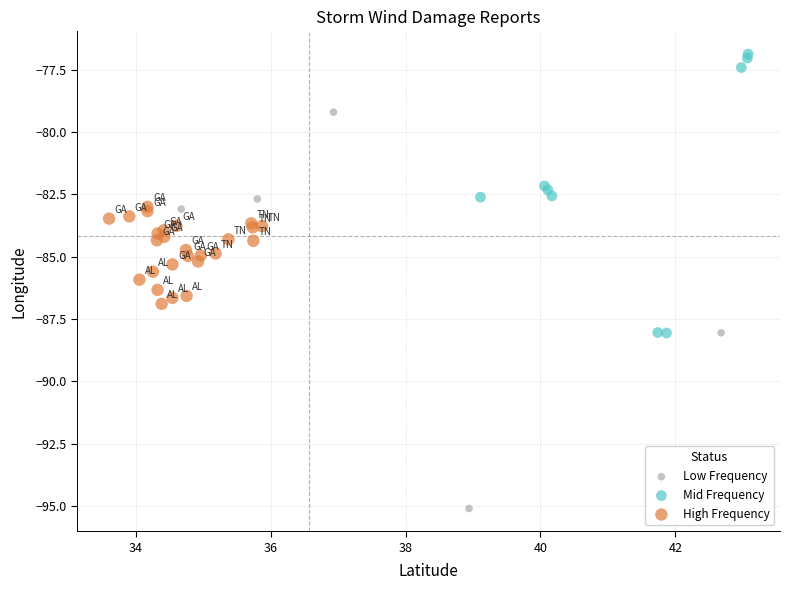

Which series contains the highest Y value?

Mid Frequency